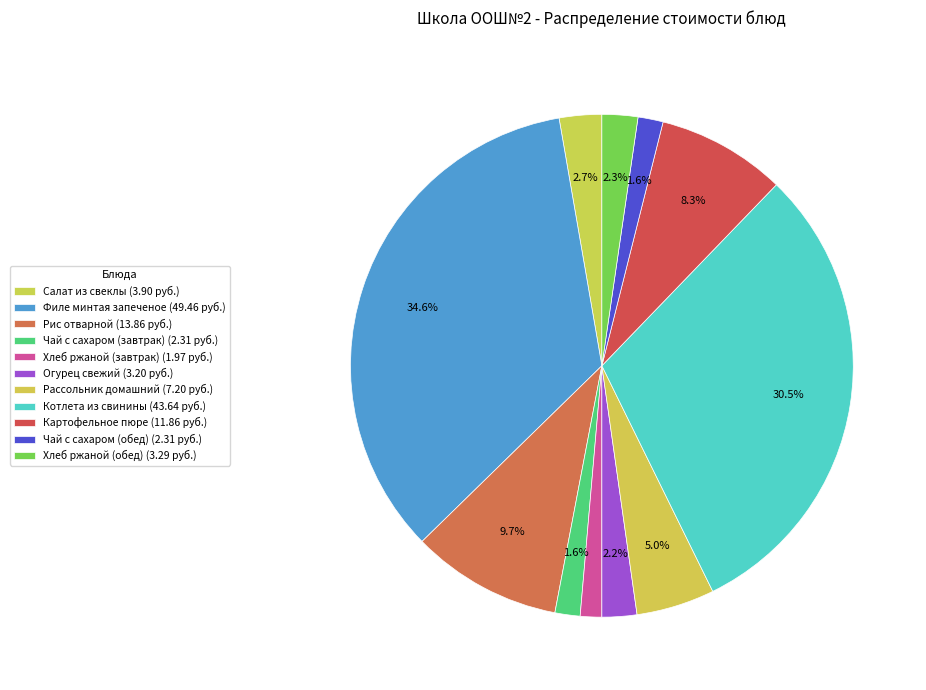

How many slices are in this pie chart?

11